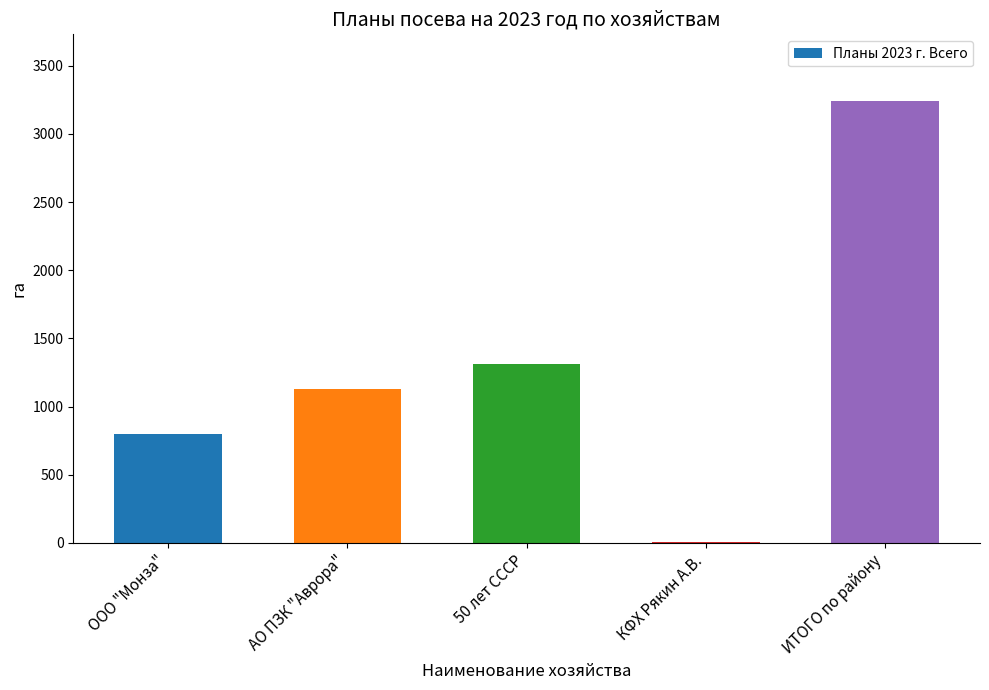

True or false: the data shows 716.3 at АО ПЗК "Аврора".

False